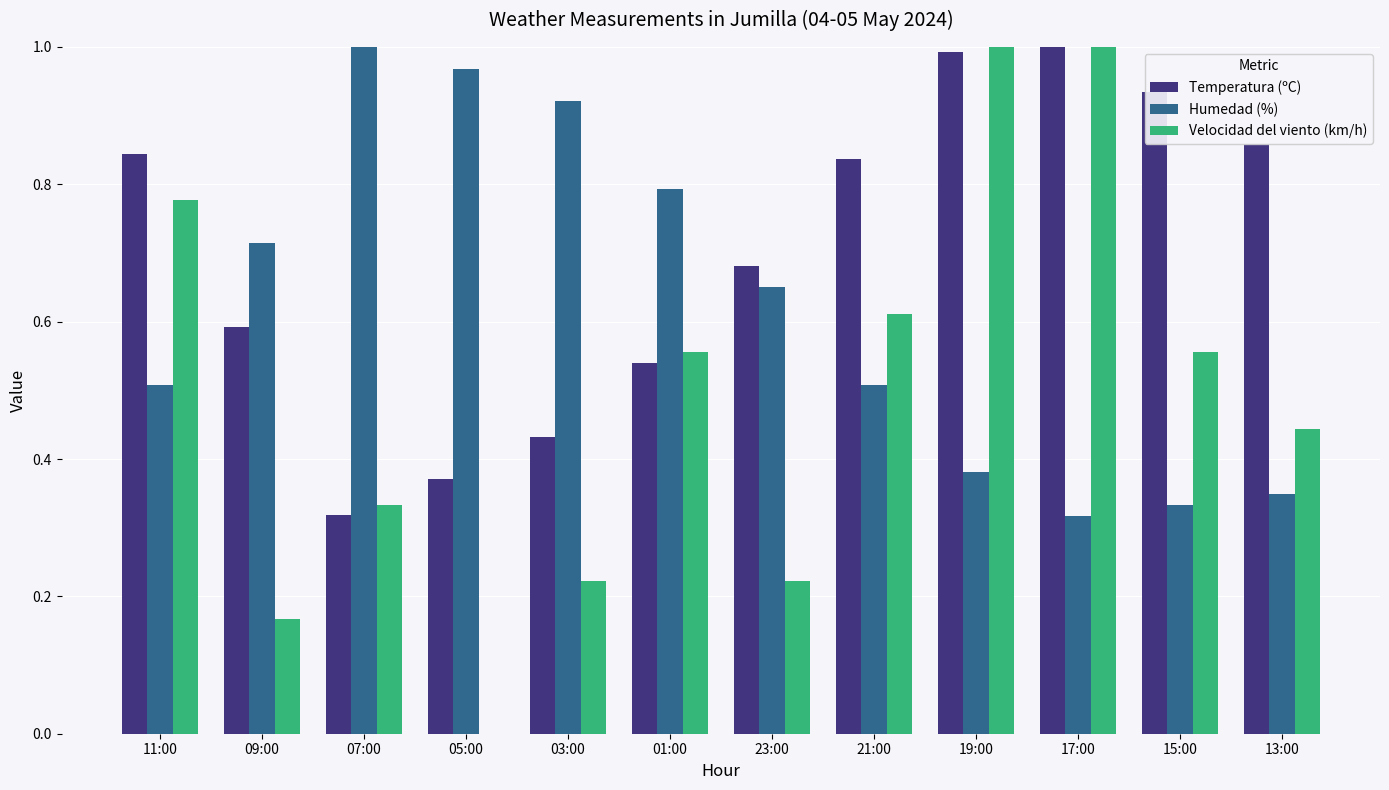

What is the sum of the Temperatura (ºC) values at 01:00 and 15:00?

1.5